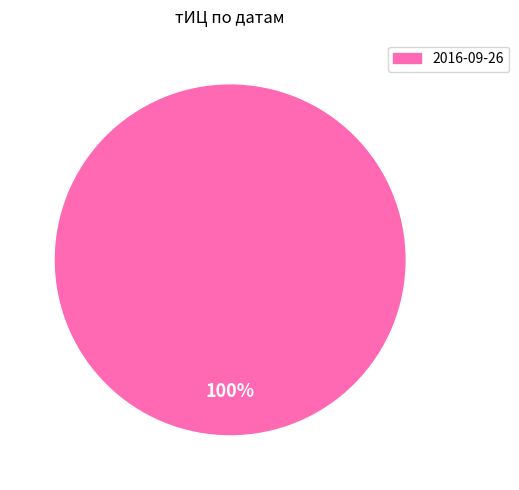

Is there a majority slice in this chart?

Yes